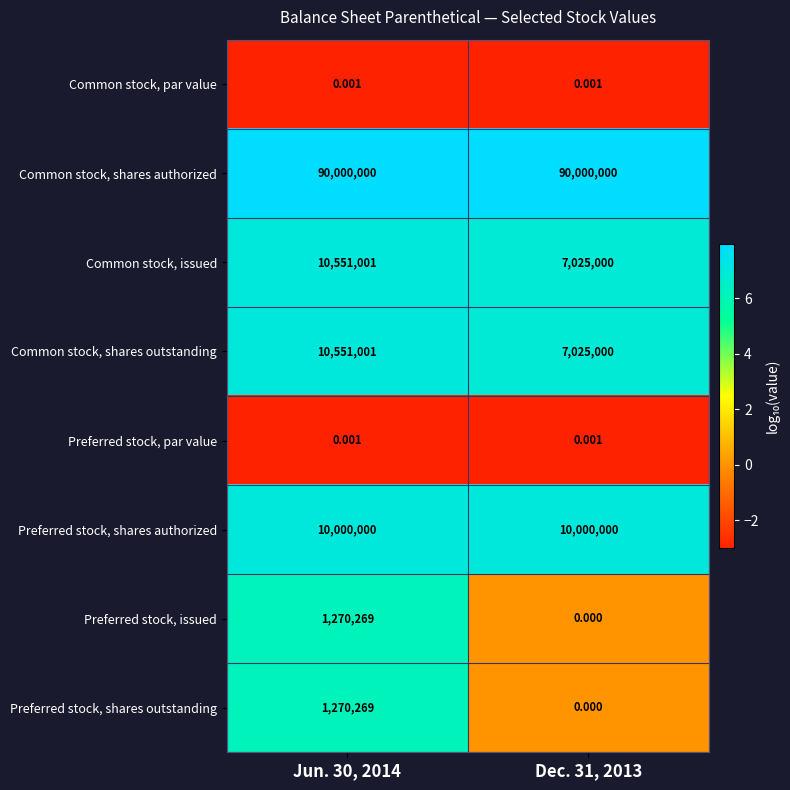

At which category is the sum across all series the highest?

Jun. 30, 2014